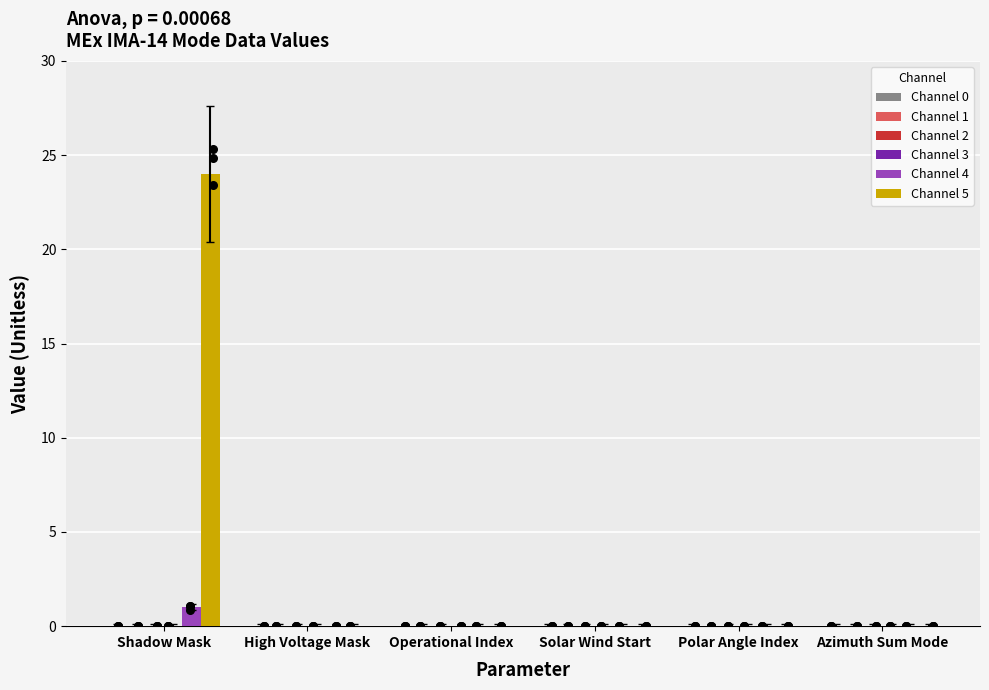

What are all the series names shown in the legend?

Channel 0, Channel 1, Channel 2, Channel 3, Channel 4, Channel 5